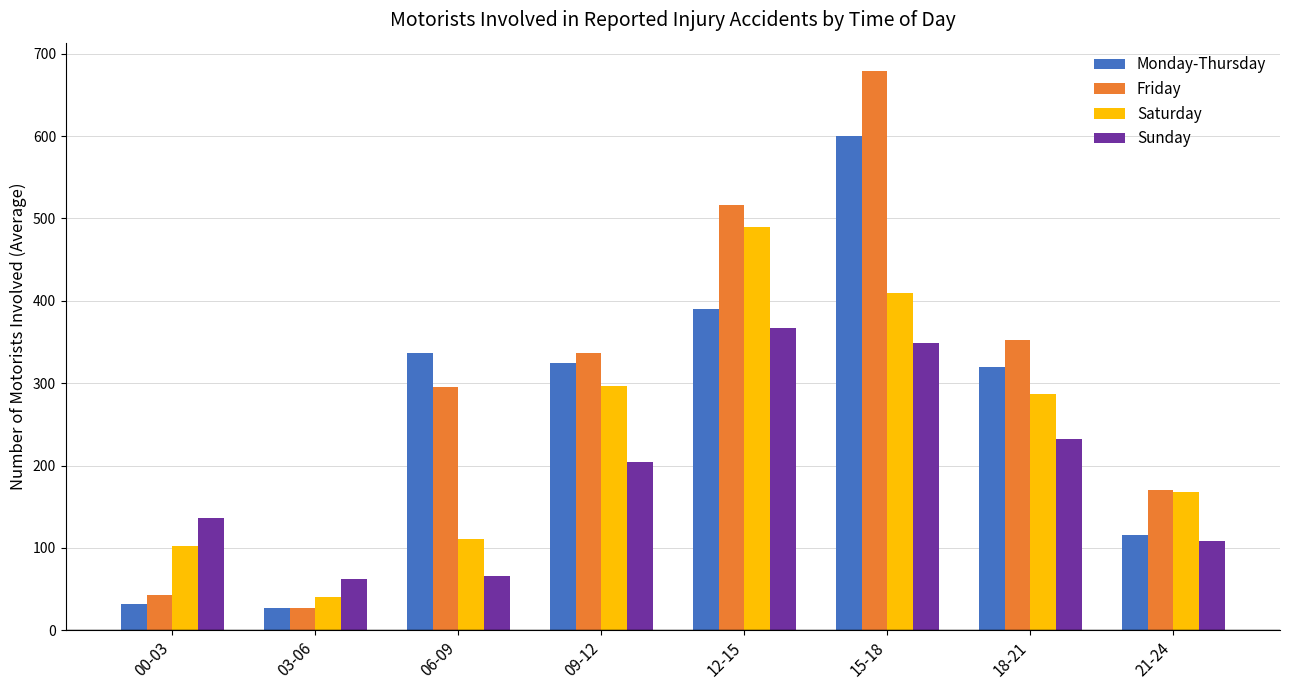

What is the spread (max minus min) of values at 21-24?

61.4